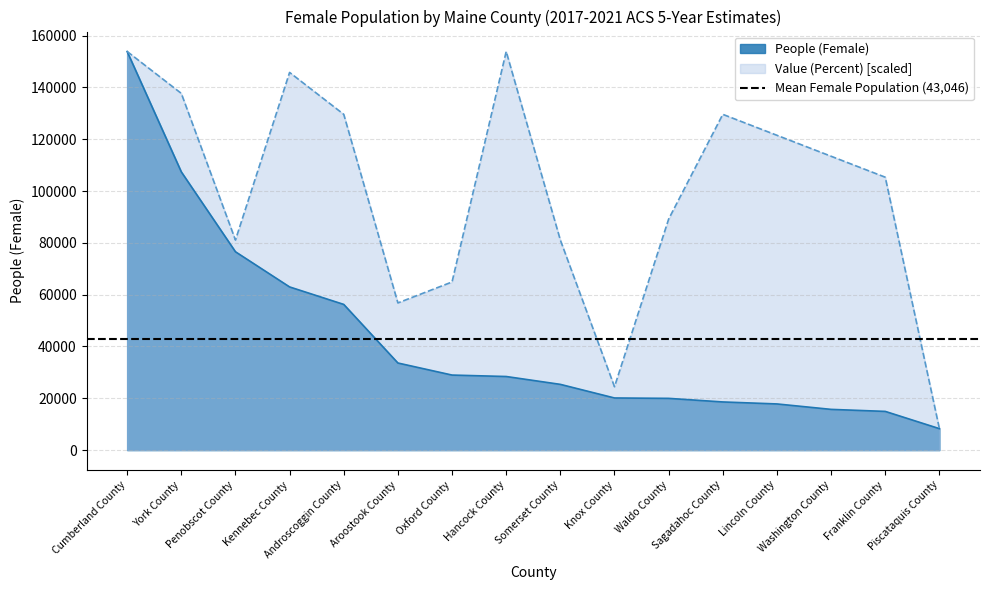

Count the number of categories in the chart.

16